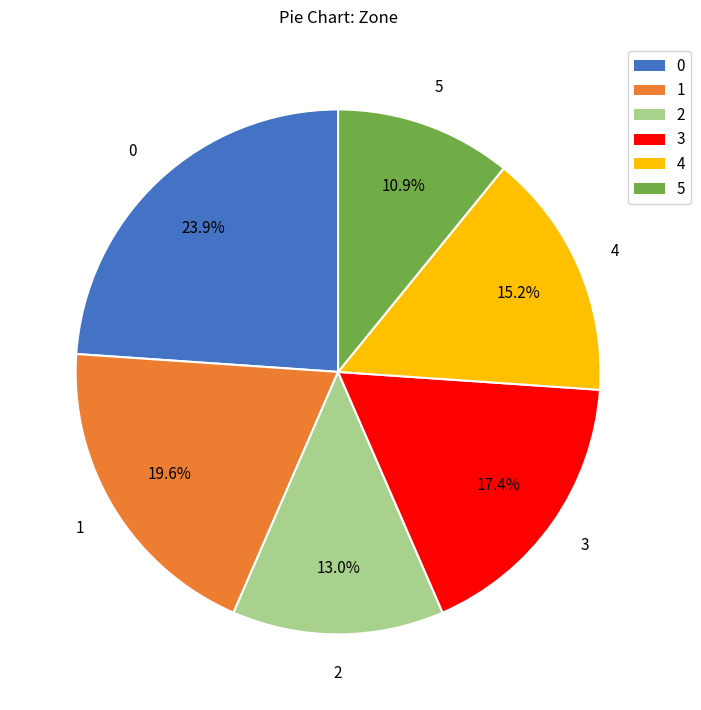

To the nearest percent, what is the average slice percentage?

17%